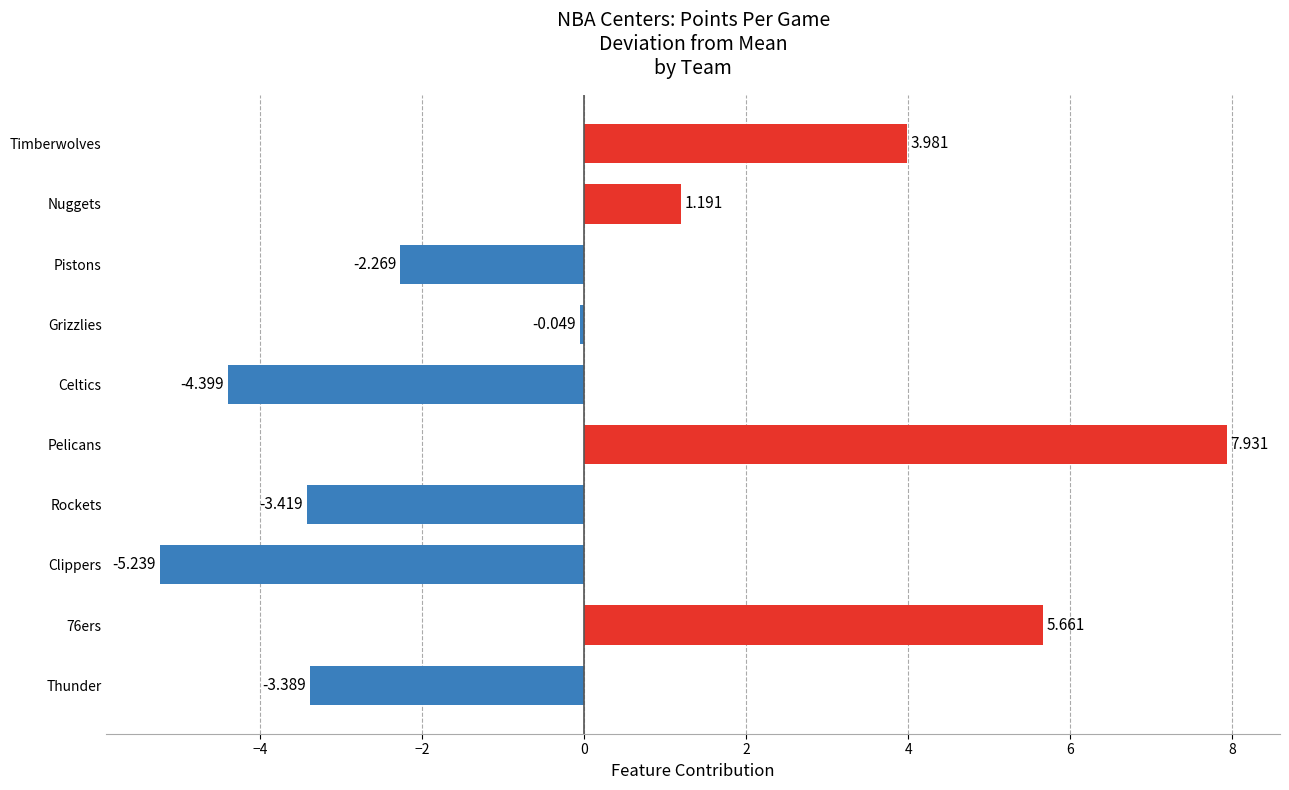

How many values are above zero?

4